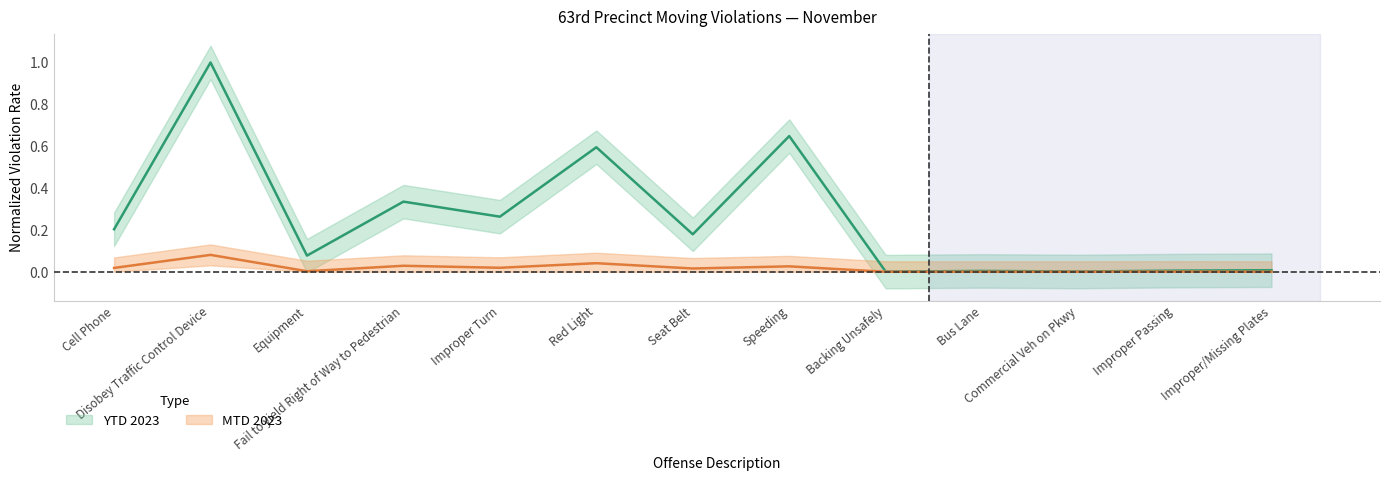

Where is the first local maximum for YTD 2023?

Disobey Traffic Control Device